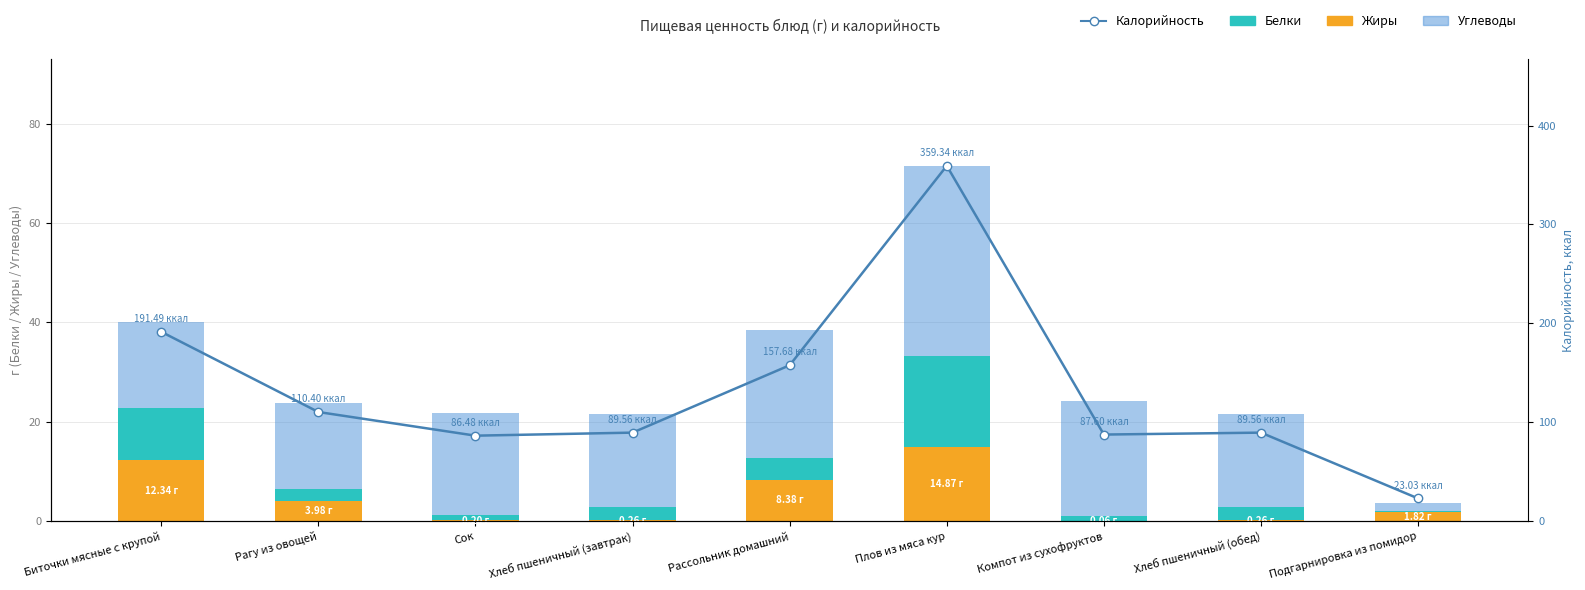

What is the difference between the highest and lowest values at Биточки мясные с крупой?

181.1